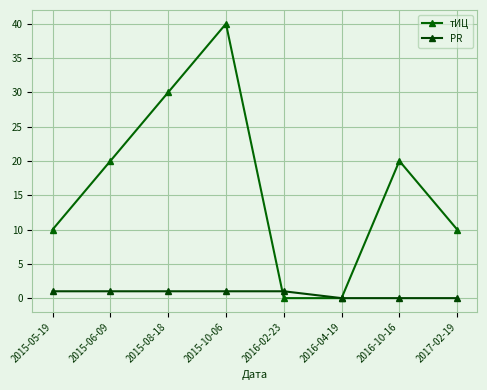

What are all the series names shown in the legend?

тИЦ, PR